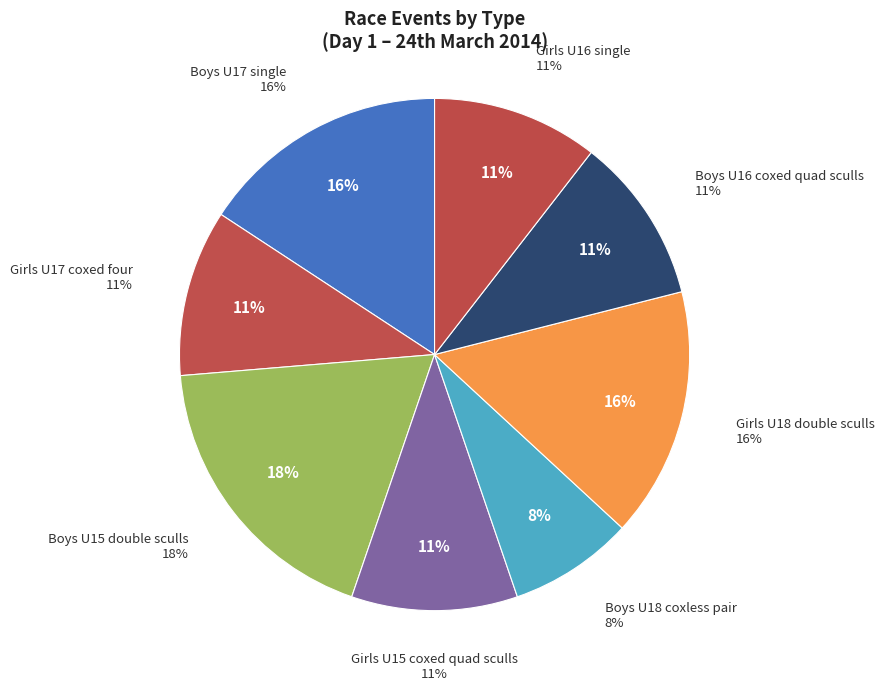

Which slice is the largest?

Boys U15 double sculls